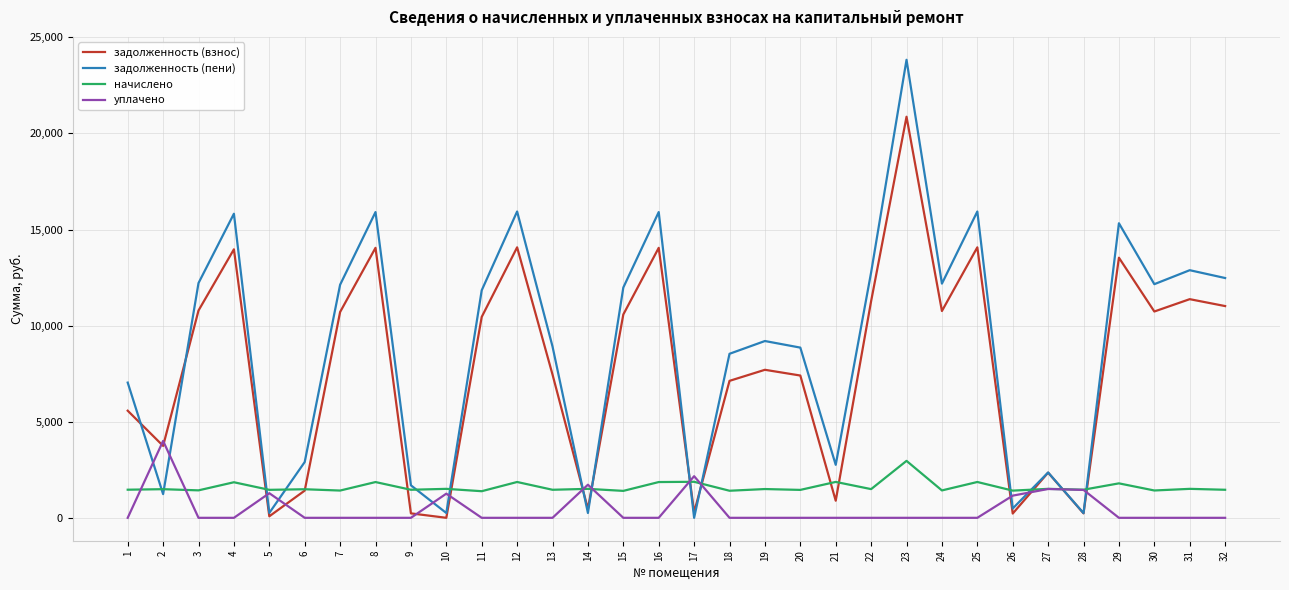

What is the sum of all начислено values?

51312.4